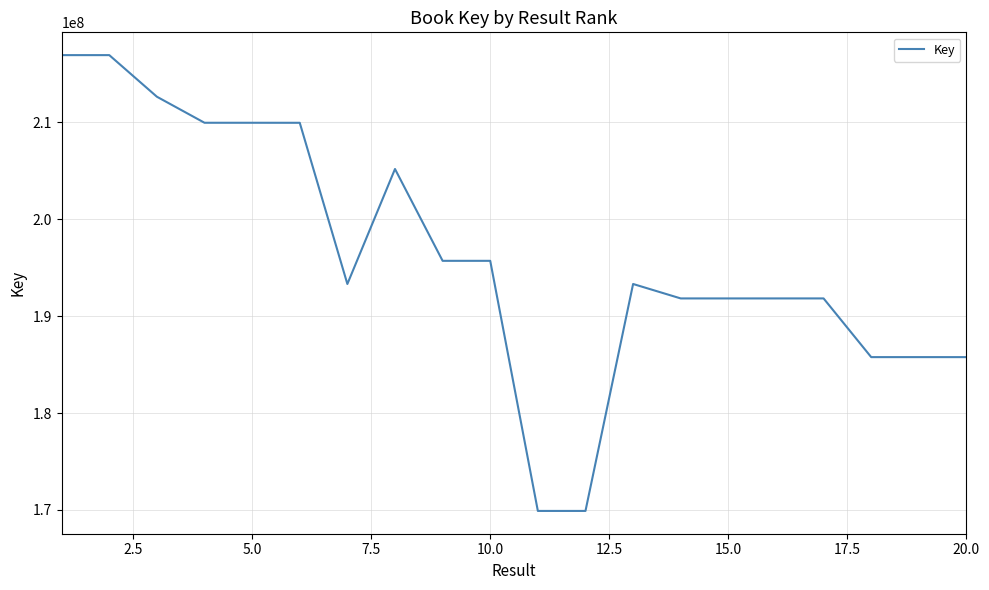

What is the maximum value shown in the chart?

216944371